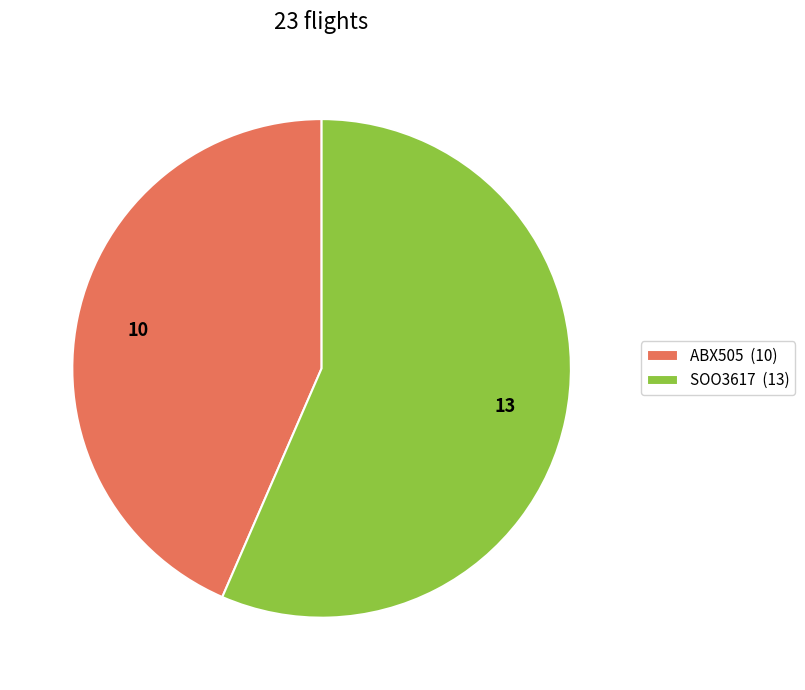

Between SOO3617 and ABX505, which is larger?

SOO3617